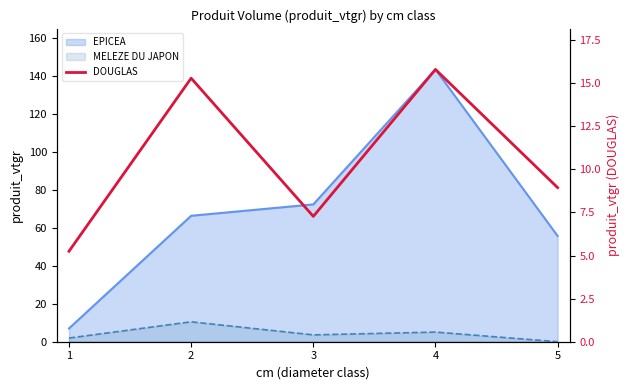

Between 4 and 3, which is larger?

4